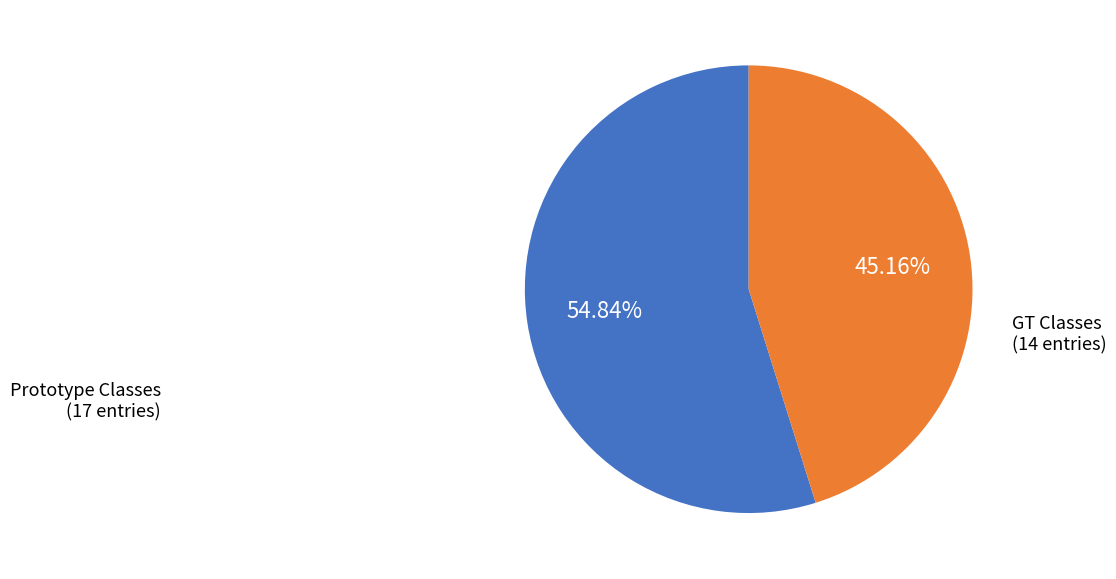

Is there any slice that represents more than half of the pie?

Yes